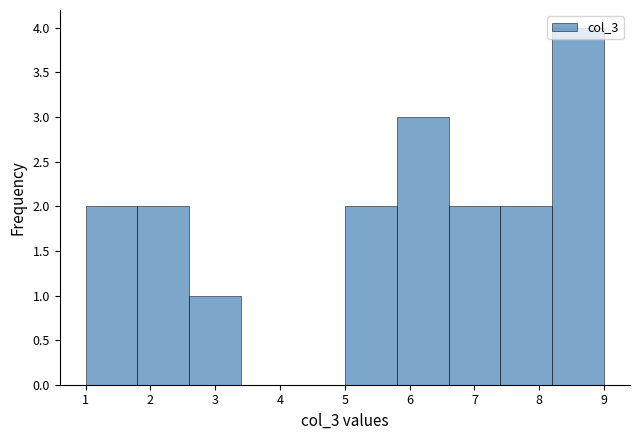

Reading left to right, list every bar in this chart as the range it spans on the x-axis followed by its height. The values are not printed on the chart, so give them approximately, as read against the axis.

1.0 to 1.8: 2
1.8 to 2.6: 2
2.6 to 3.4: 1
3.4 to 4.2: 0
4.2 to 5.0: 0
5.0 to 5.8: 2
5.8 to 6.6: 3
6.6 to 7.4: 2
7.4 to 8.2: 2
8.2 to 9.0: 4